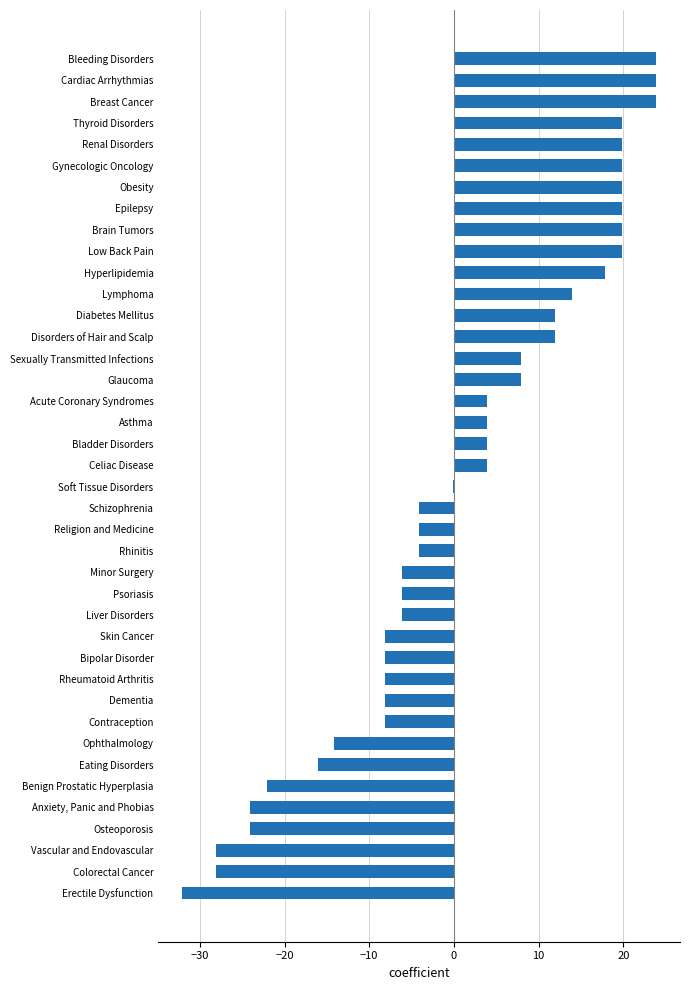

Between Benign Prostatic Hyperplasia and Osteoporosis, which is larger?

Benign Prostatic Hyperplasia